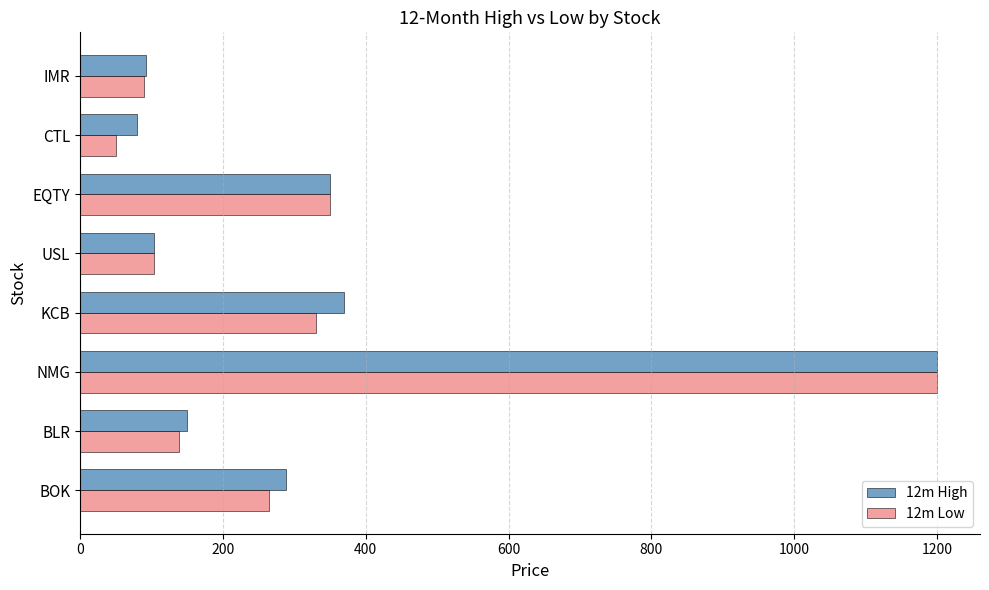

True or false: 12m High has a value of 732 at NMG.

False